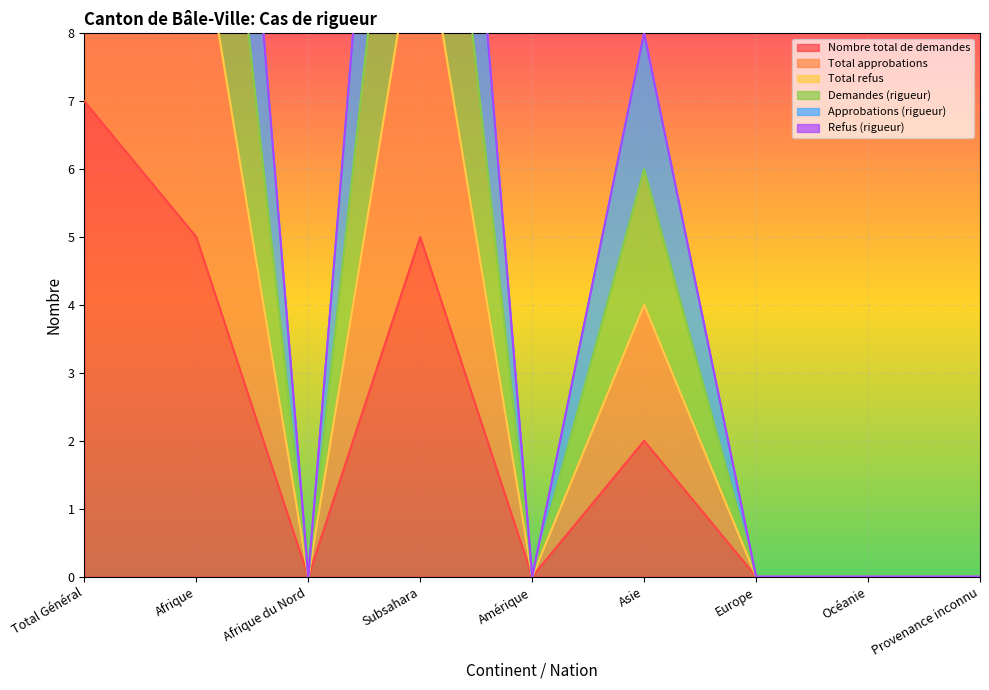

How many interior local valleys does the Nombre total de demandes series have?

2